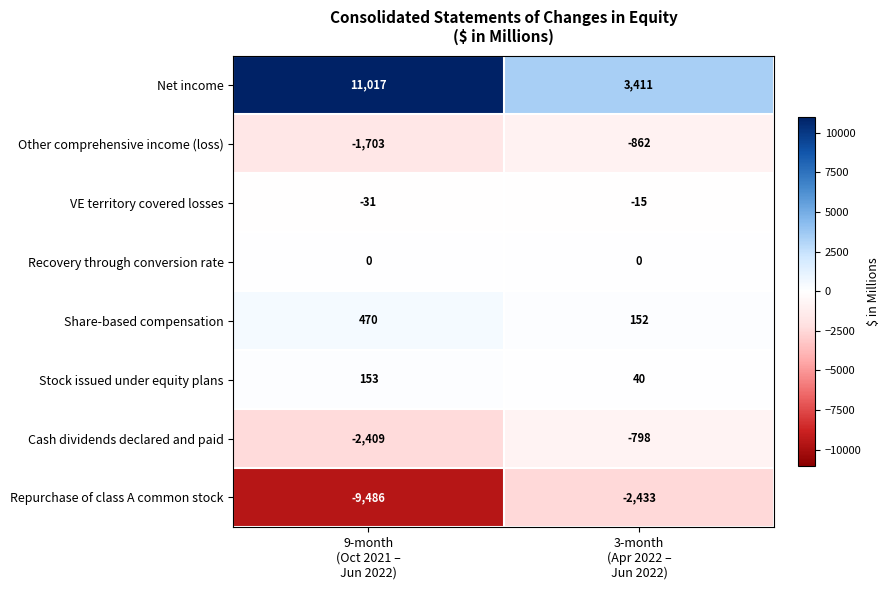

Which category has the highest value across all series?

9-month
(Oct 2021 –
Jun 2022)